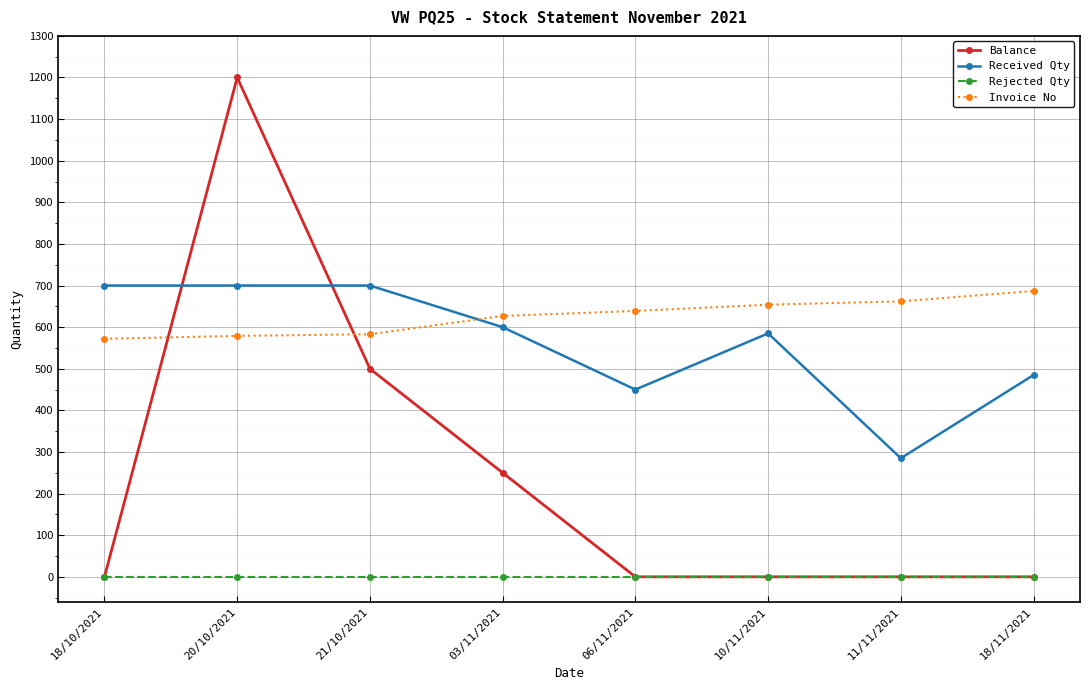

After their last crossing, which series has the higher values: Invoice No or Balance?

Invoice No